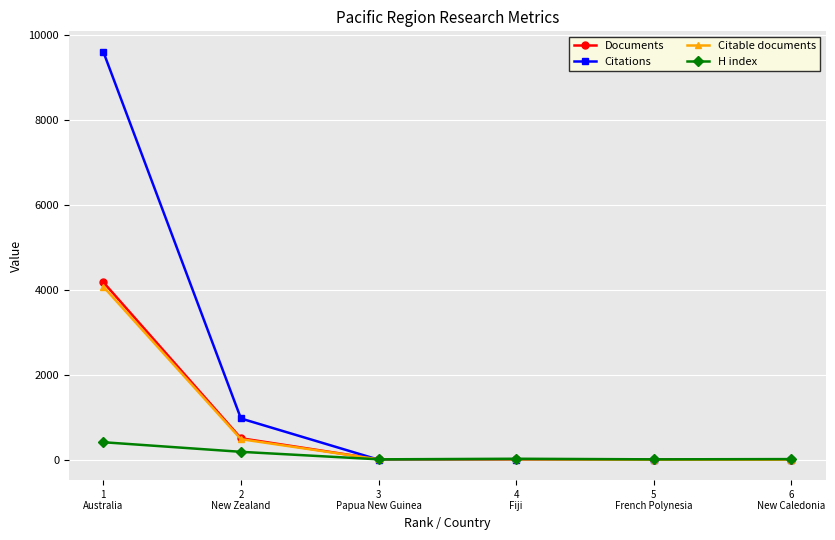

What is the maximum value for Citations?

9608